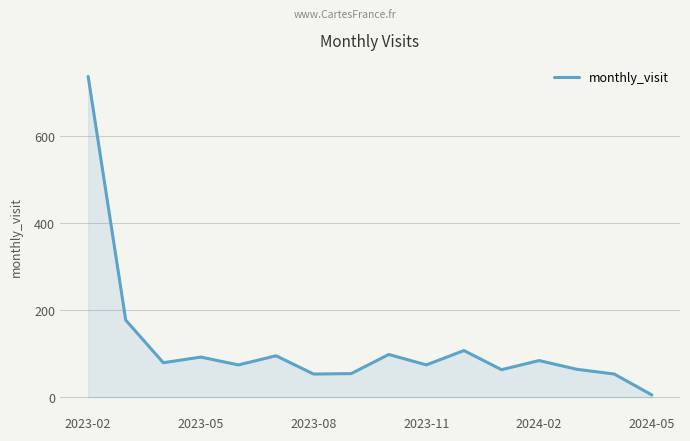

What is the maximum value shown in the chart?

737